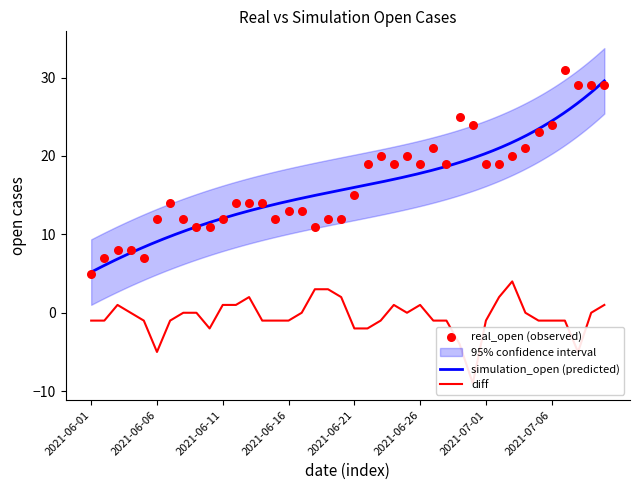

Which series contains the highest Y value?

real_open